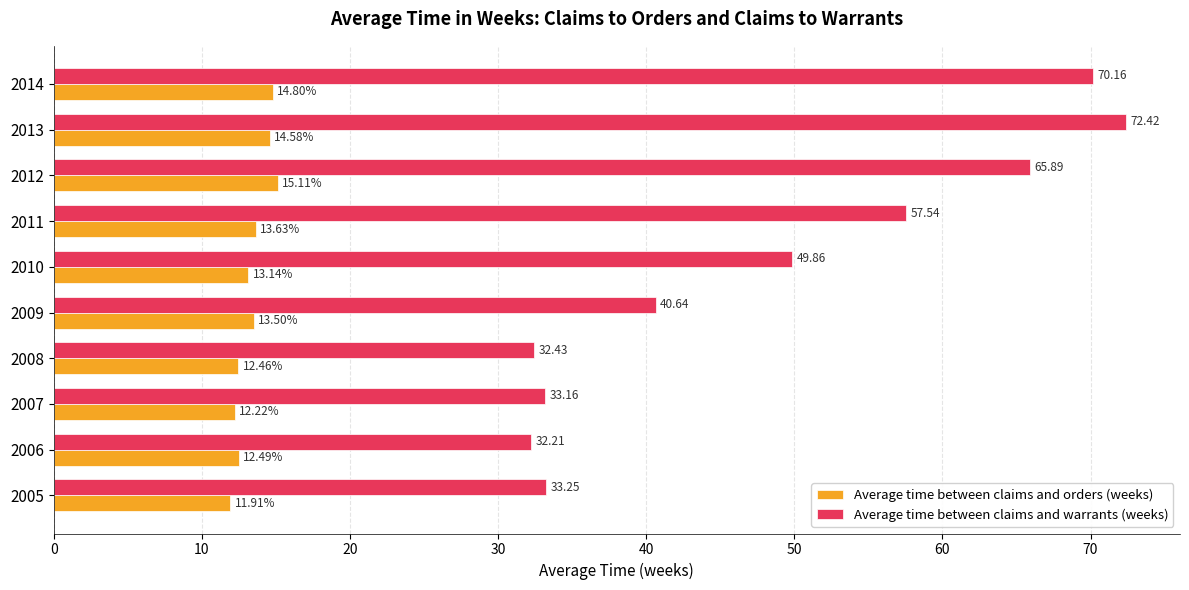

Which series has the largest total across all categories?

Average time between claims and warrants (weeks)